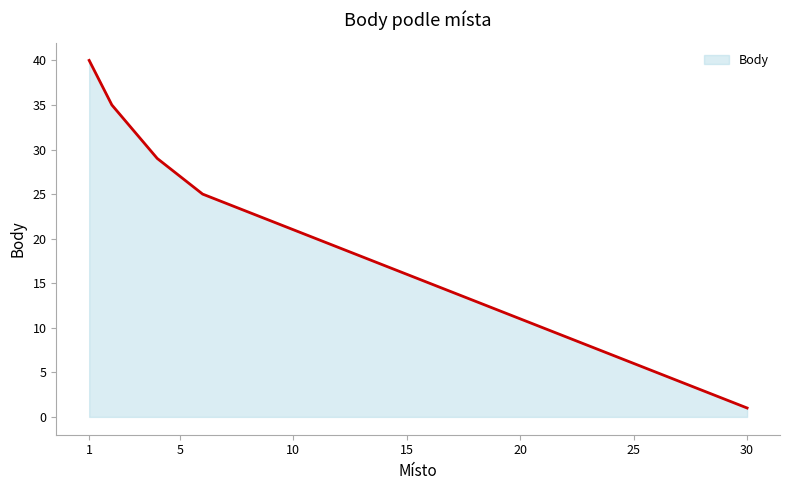

Reading left to right, list all the values displayed in this chart.

40	35	32	29	27	25	24	23	22	21	20	19	18	17	16	15	14	13	12	11	10	9	8	7	6	5	4	3	2	1